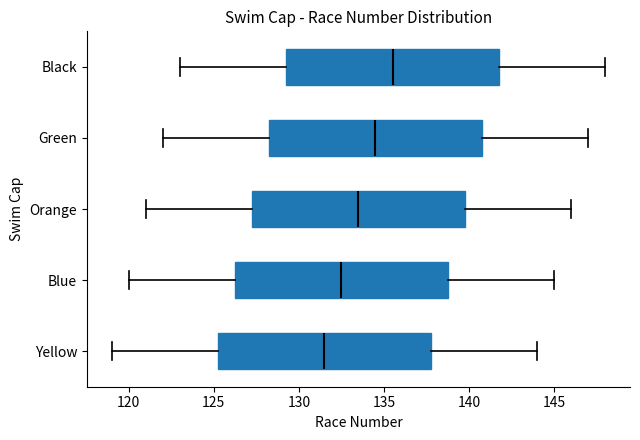

Reading bottom to top, read every box against the x-axis: the position of its median line, the range the box covers, and the ends of its whiskers. The values are not printed on the chart, so give them approximately, as read against the axis.

Yellow: median 131.5, box 125.5 to 138.0, whiskers 119.0 to 144.0
Blue: median 132.5, box 126.5 to 139.0, whiskers 120.0 to 145.0
Orange: median 133.5, box 127.5 to 140.0, whiskers 121.0 to 146.0
Green: median 134.5, box 128.5 to 141.0, whiskers 122.0 to 147.0
Black: median 135.5, box 129.5 to 142.0, whiskers 123.0 to 148.0